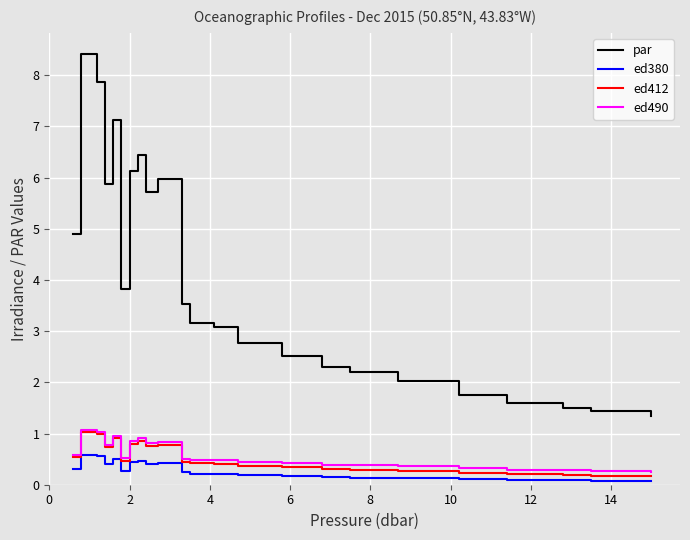

True or false: ed412 and ed380 intersect in this chart.

False